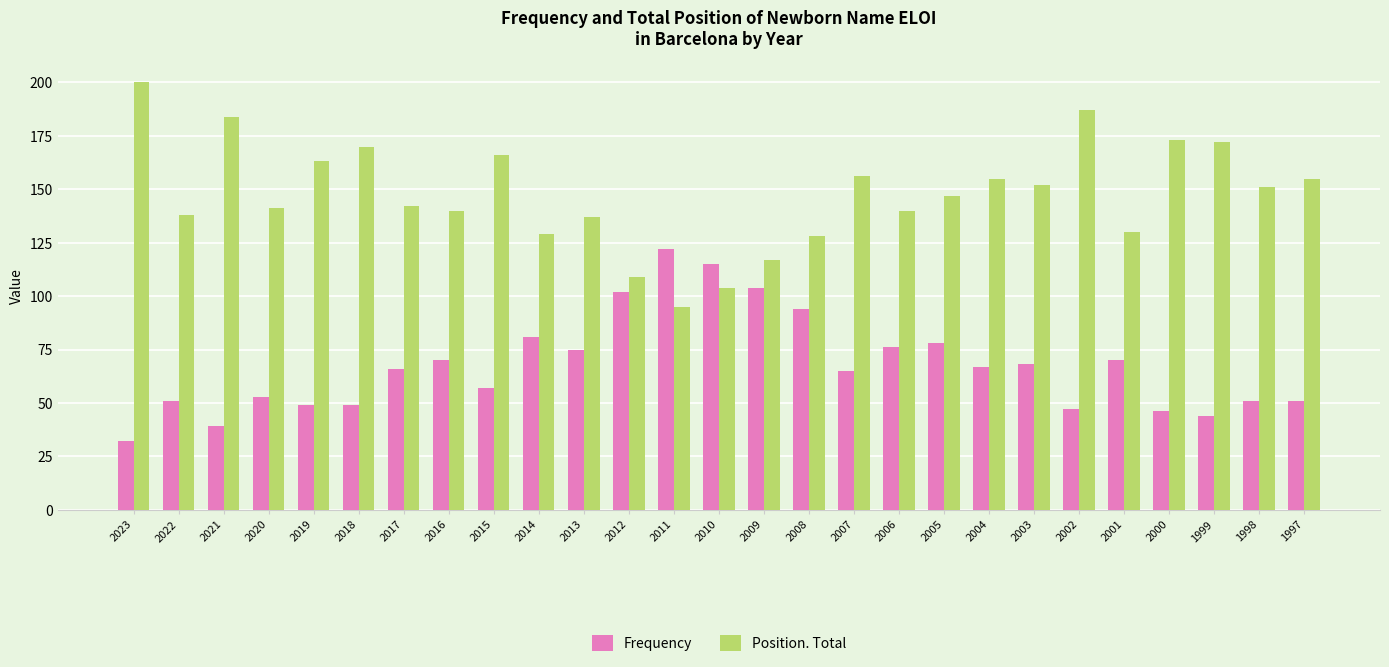

Where does the Position. Total series first go above 147?

2023